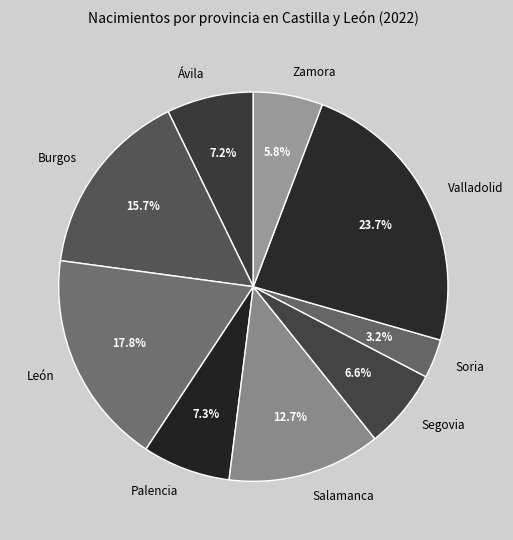

Is there a majority slice in this chart?

No